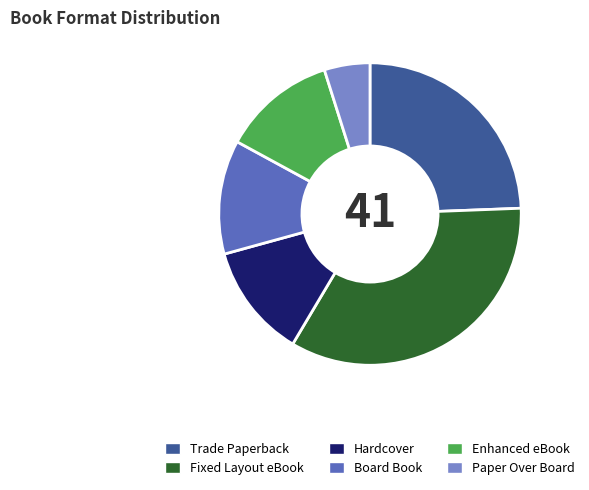

True or false: Enhanced eBook accounts for 19% of the total.

False